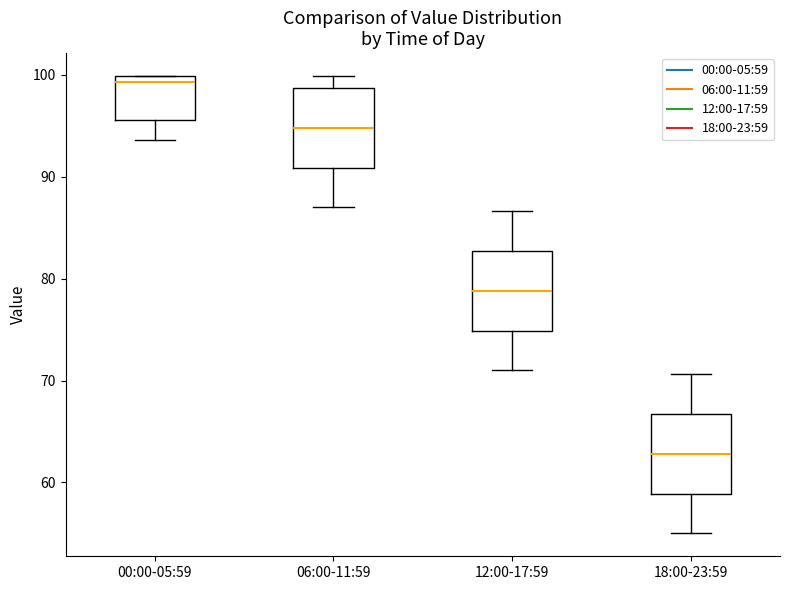

Where is the lower edge of the box for 12:00-17:59 on the y-axis? The values are not printed on the chart, so give them approximately, as read against the axis.

75